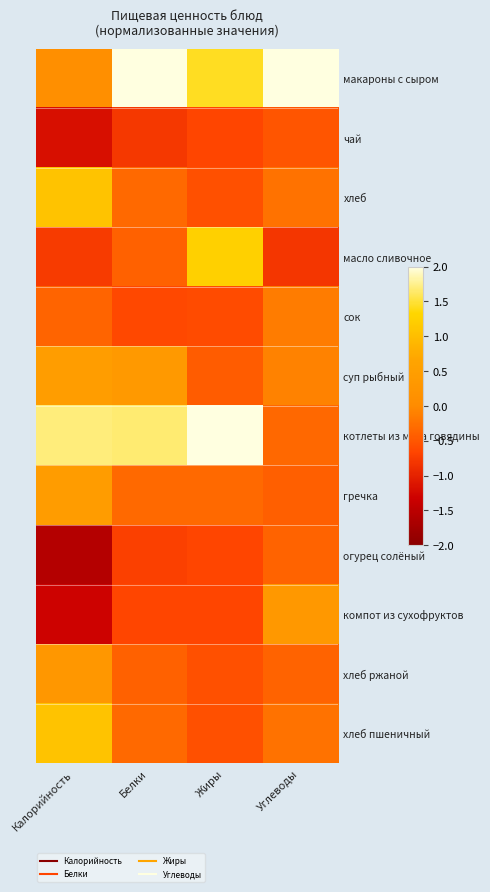

Reading left to right, transcribe all the data shown in this chart.

макароны с сыром: Калорийность=0.1	Белки=2.5	Жиры=1.4	Углеводы=3.2
чай: Калорийность=-1.2	Белки=-0.8	Жиры=-0.7	Углеводы=-0.5
хлеб: Калорийность=1.1	Белки=-0.3	Жиры=-0.6	Углеводы=-0.2
масло сливочное: Калорийность=-0.8	Белки=-0.4	Жиры=1.2	Углеводы=-0.8
сок: Калорийность=-0.4	Белки=-0.6	Жиры=-0.6	Углеводы=-0.1
суп рыбный: Калорийность=0.5	Белки=0.3	Жиры=-0.4	Углеводы=-0.1
котлеты из мяса говядины: Калорийность=1.7	Белки=1.7	Жиры=2.4	Углеводы=-0.3
гречка: Калорийность=0.5	Белки=-0.3	Жиры=-0.3	Углеводы=-0.4
огурец солёный: Калорийность=-1.6	Белки=-0.7	Жиры=-0.7	Углеводы=-0.4
компот из сухофруктов: Калорийность=-1.3	Белки=-0.7	Жиры=-0.7	Углеводы=0.3
хлеб ржаной: Калорийность=0.3	Белки=-0.4	Жиры=-0.6	Углеводы=-0.4
хлеб пшеничный: Калорийность=1.1	Белки=-0.3	Жиры=-0.6	Углеводы=-0.2